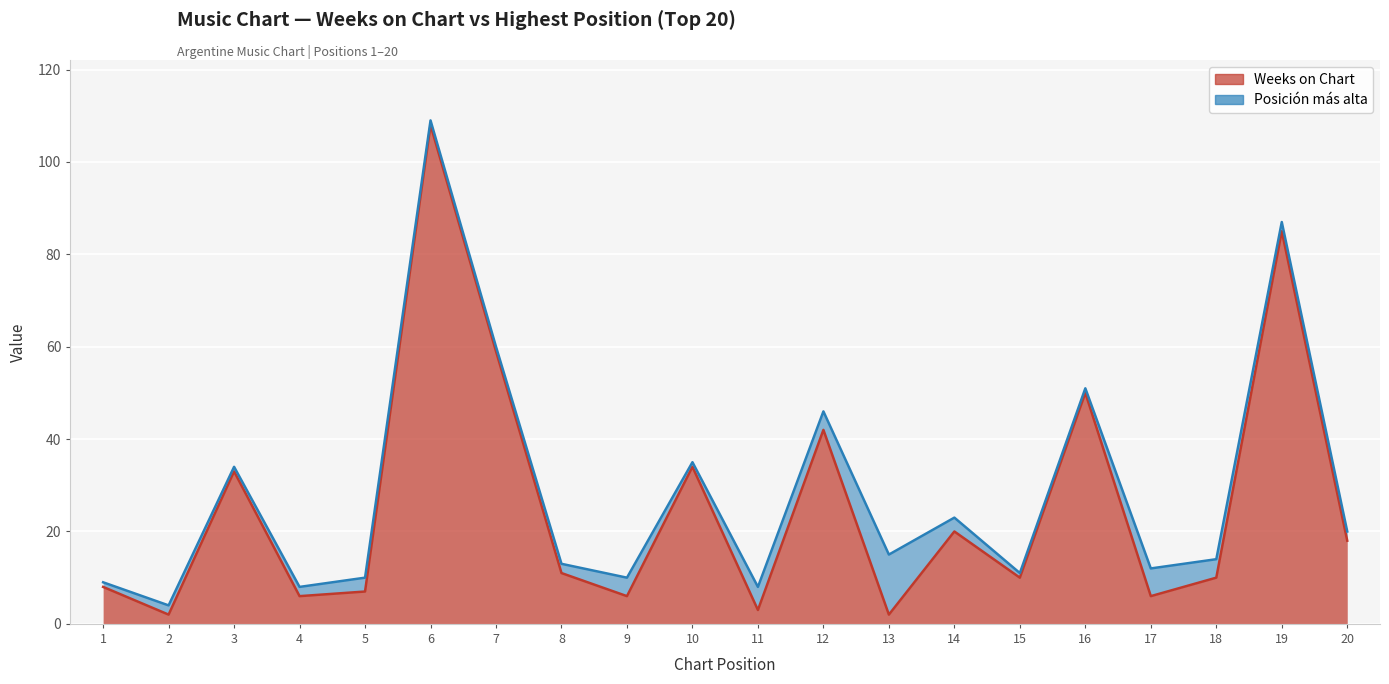

What is the minimum value shown in the chart?

2